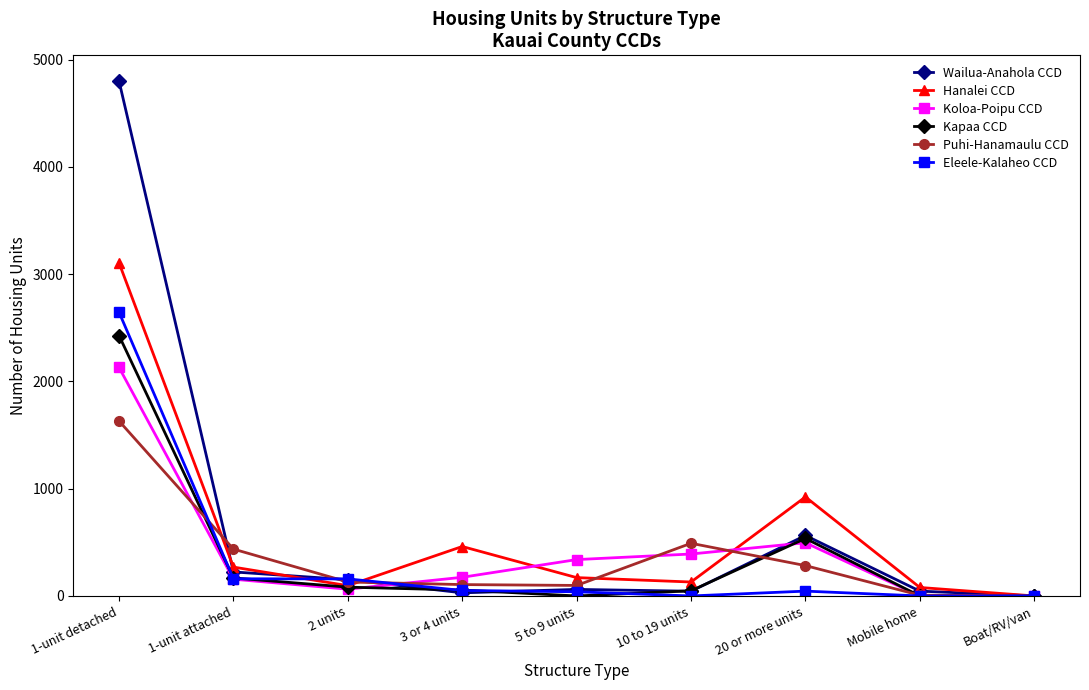

Which series changed the most between 1-unit attached and Boat/RV/van?

Puhi-Hanamaulu CCD